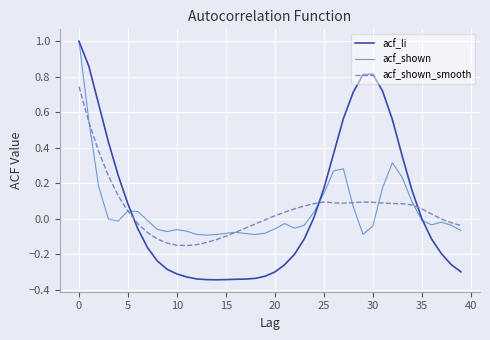

True or false: acf_shown has more than 0 interior local peaks.

True